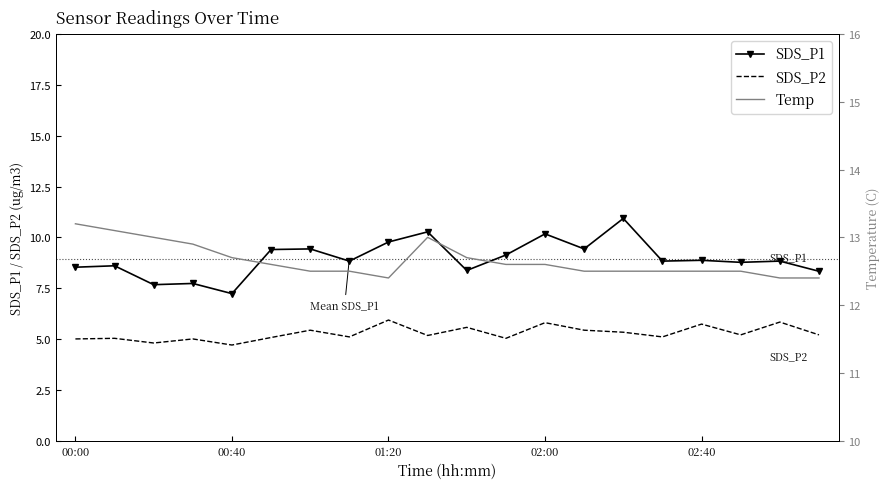

True or false: SDS_P1 has more than 2 points higher than both neighbors.

True